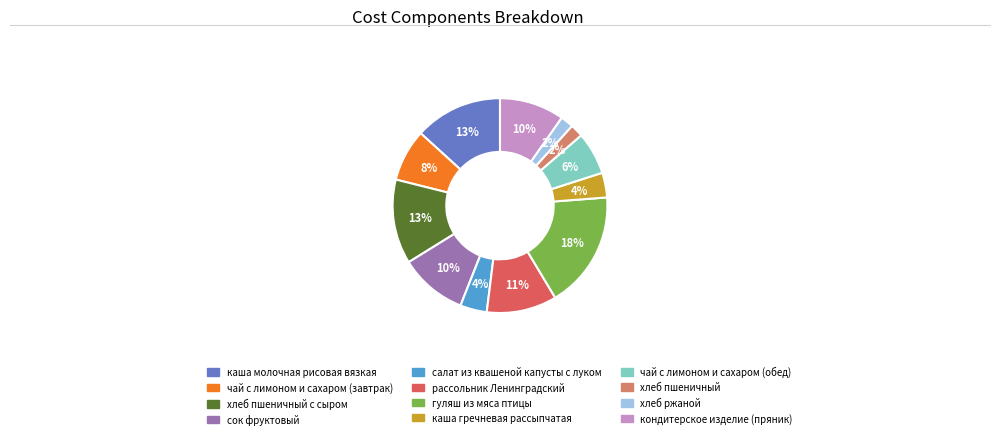

To the nearest percent, what is the average slice percentage?

8%